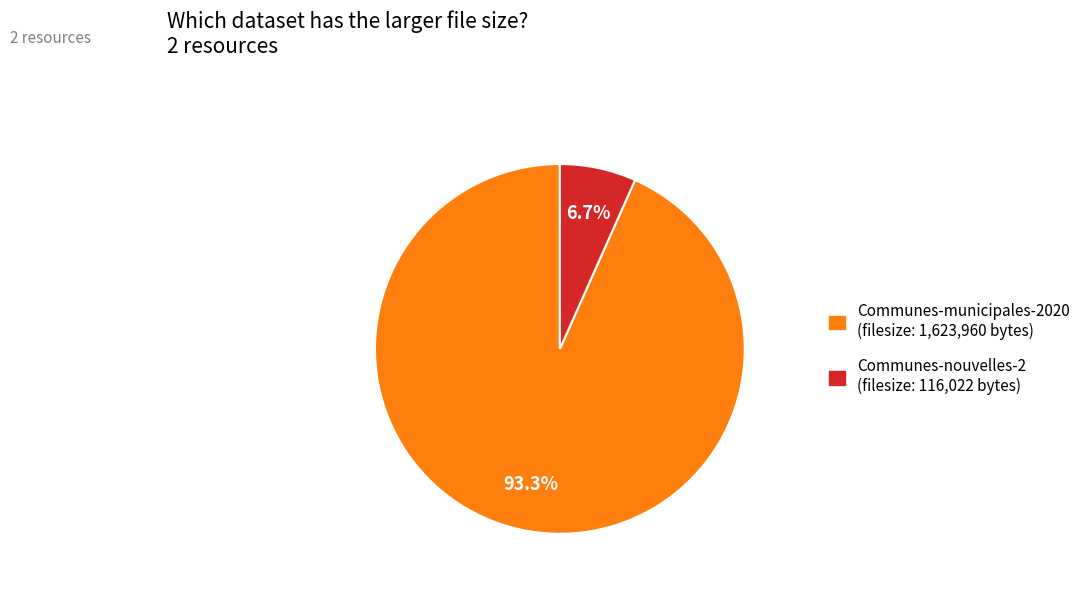

To the nearest percent, what portion does Communes-nouvelles-2 represent?

7%